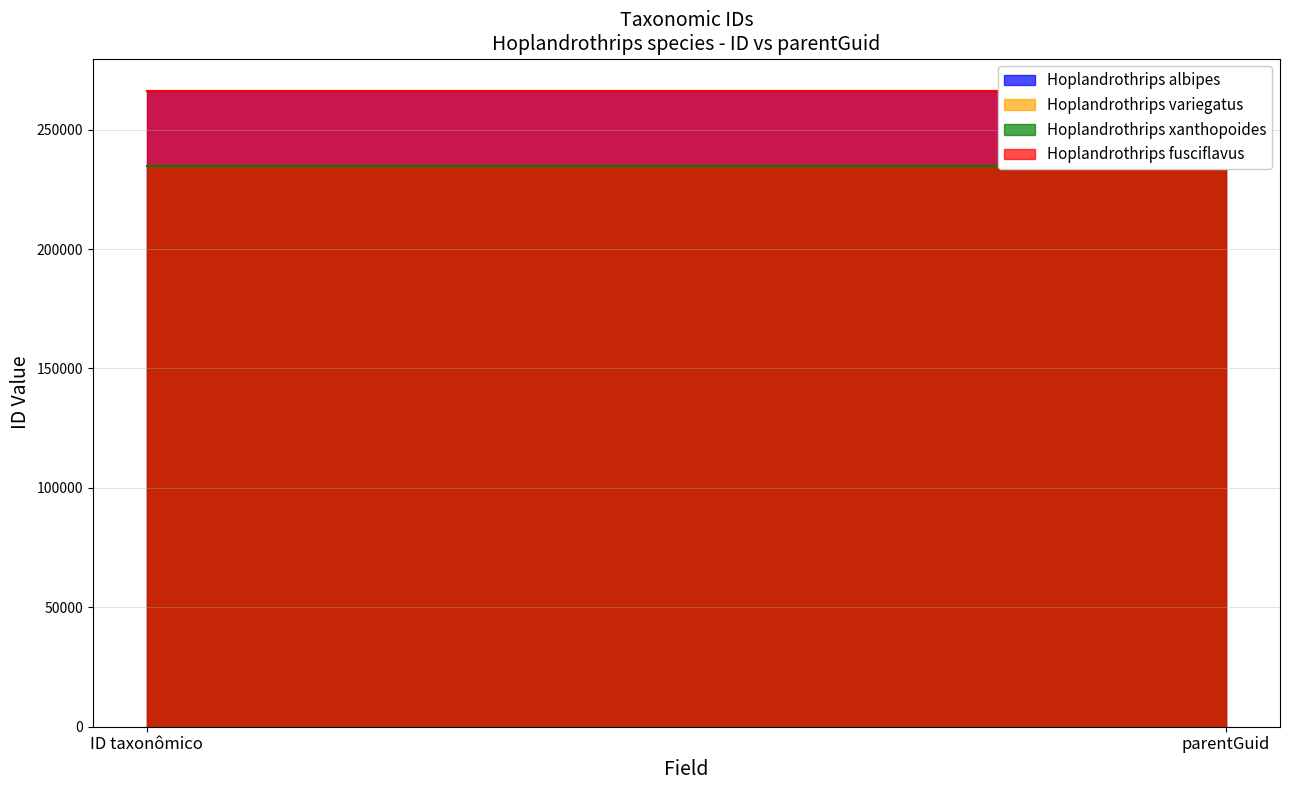

What position from the left is ID taxonômico?

1